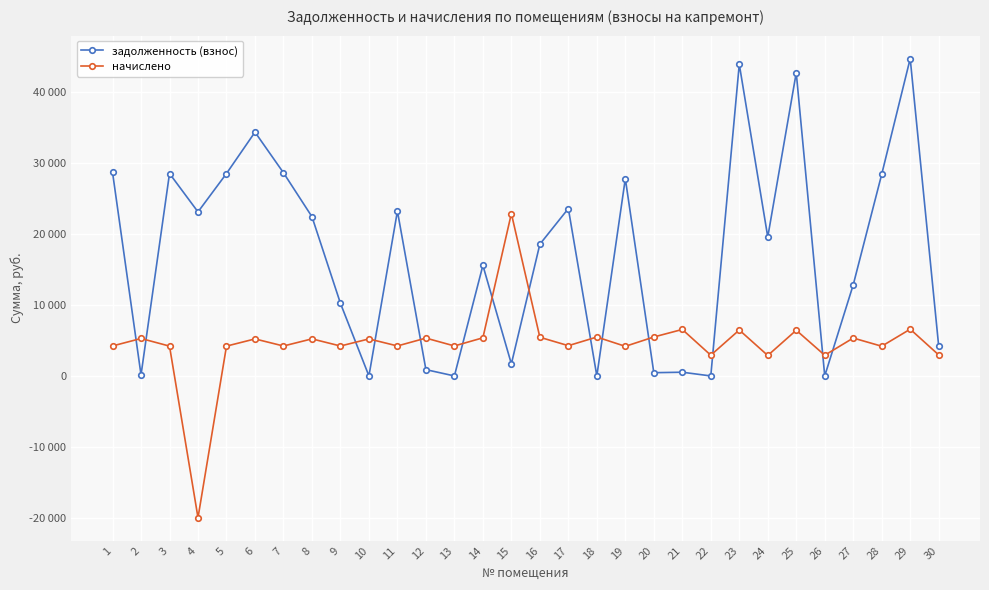

What are all the series names shown in the legend?

задолженность (взнос), начислено